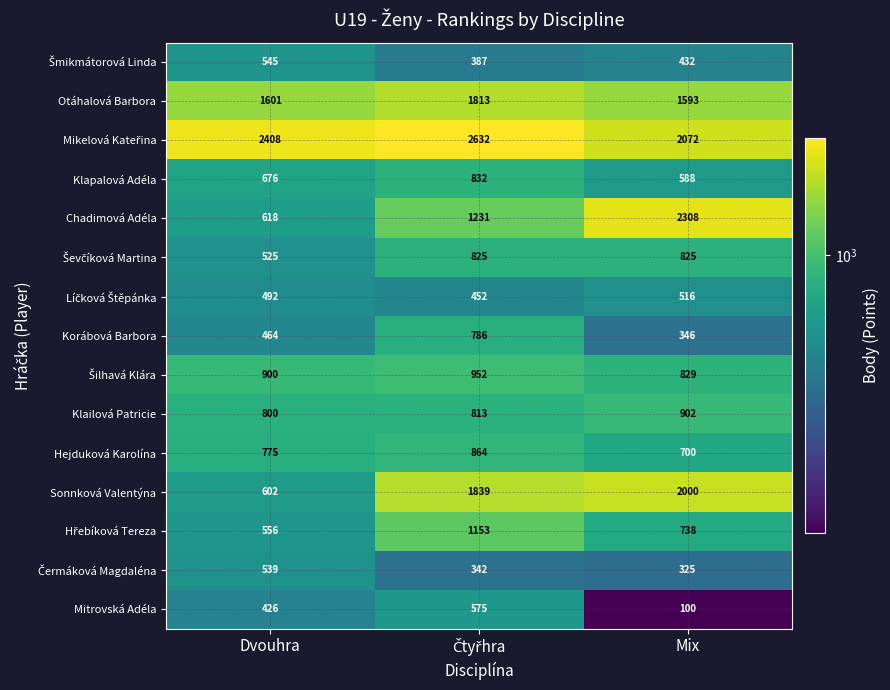

Read the Mitrovská Adéla value at Dvouhra.

426